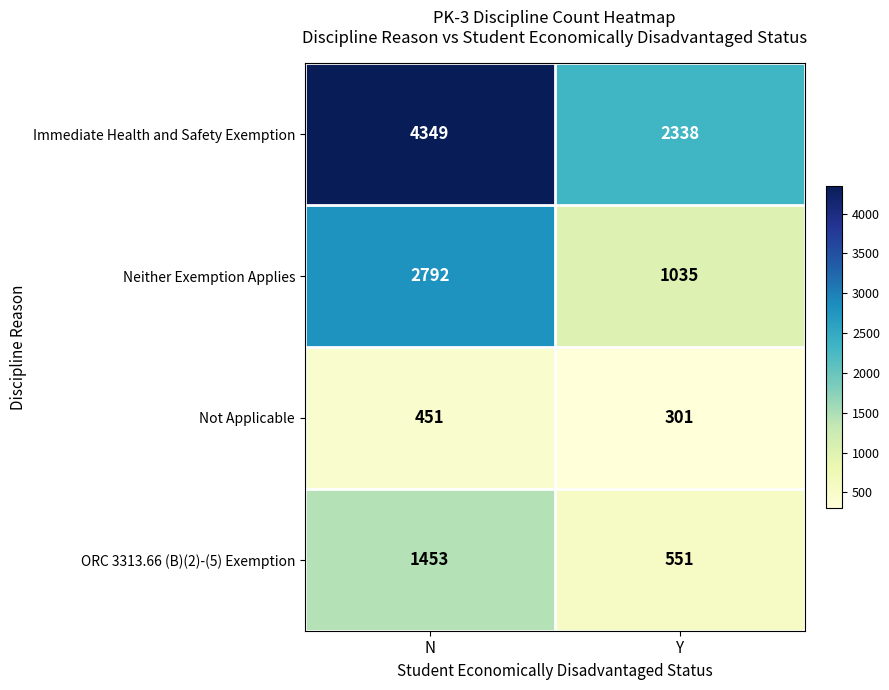

Which series has the largest range (max minus min)?

Immediate Health and Safety Exemption